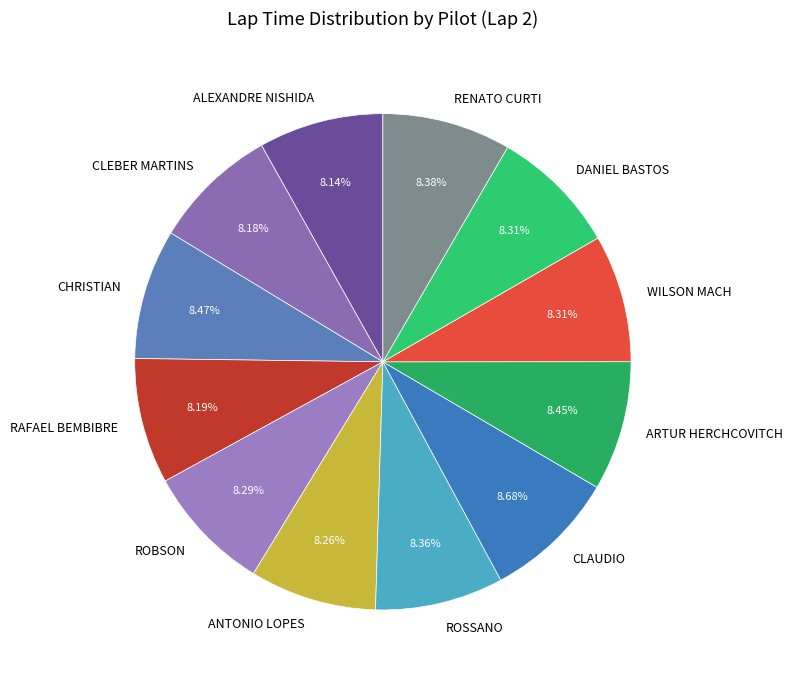

To the nearest percent, what percentage of the pie is CHRISTIAN?

8%